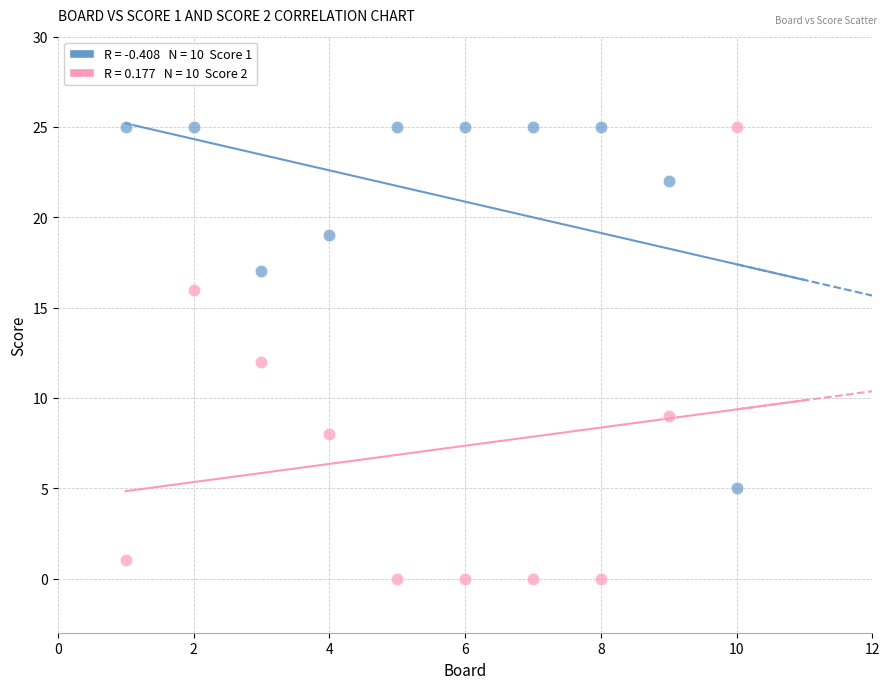

Across all data points, what is the range of X values (max minus min)?

9